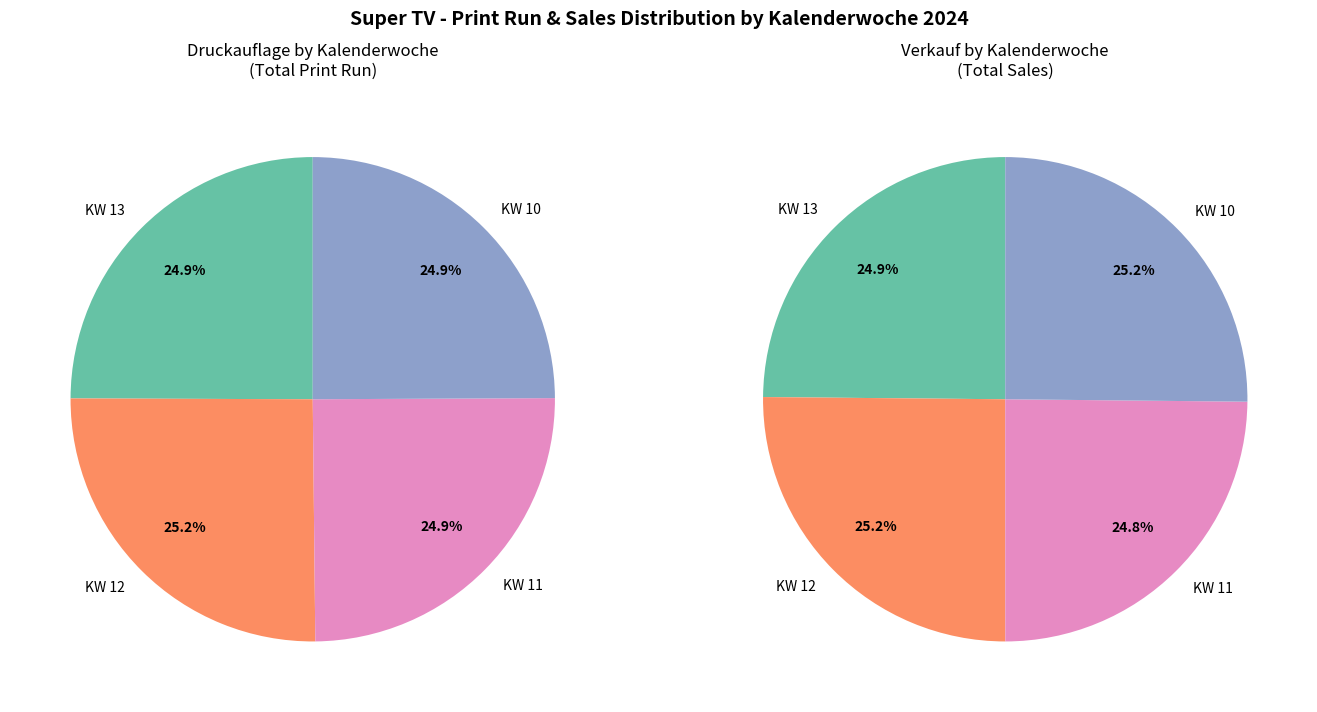

To the nearest percent, what is the average slice percentage?

25%